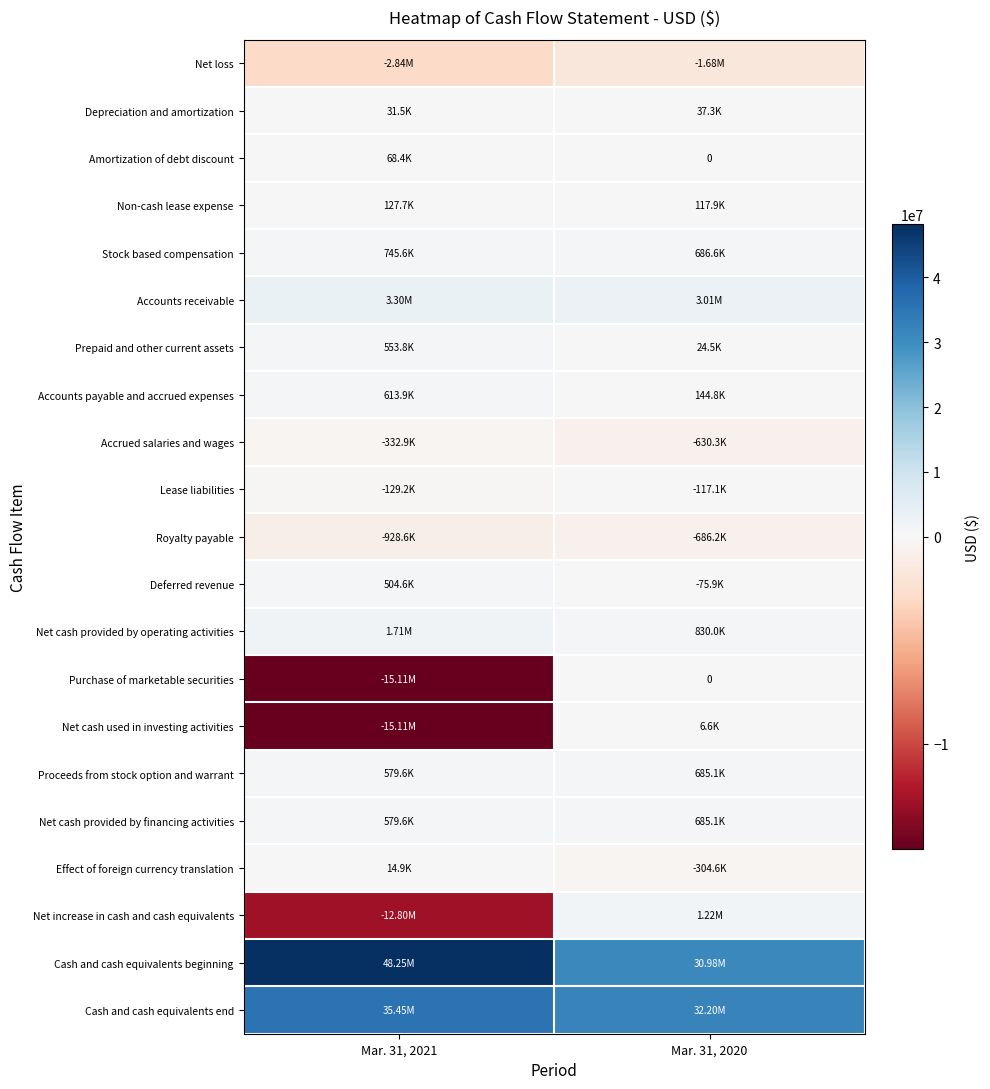

Between Mar. 31, 2020 and Mar. 31, 2021, which is larger?

Mar. 31, 2020